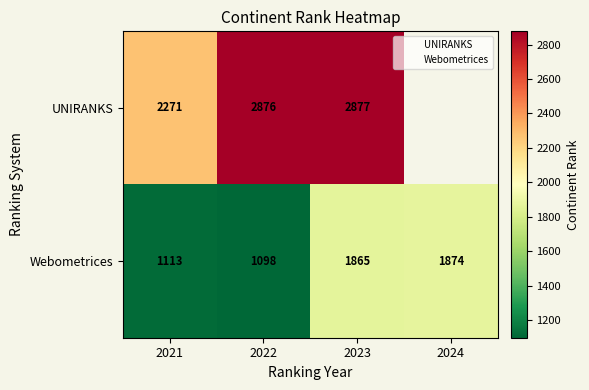

The chart shows a value of 3347 at 2024. True or false?

False